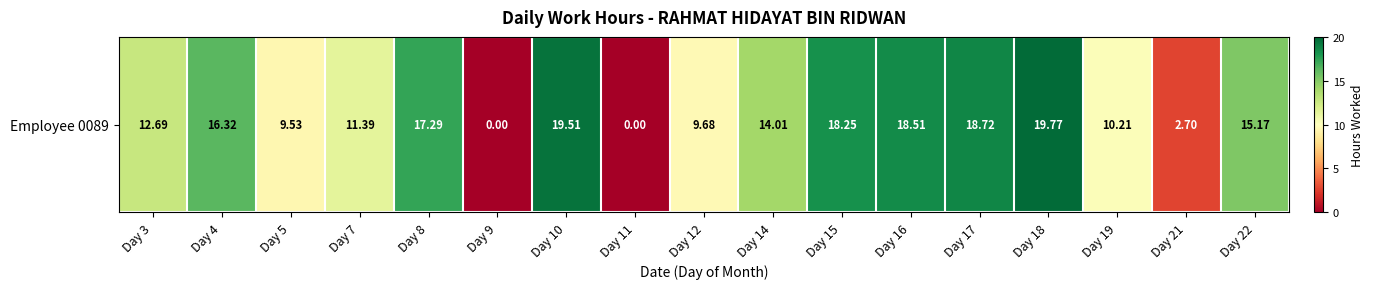

Is it true that the value at Day 7 is 20.2?

False